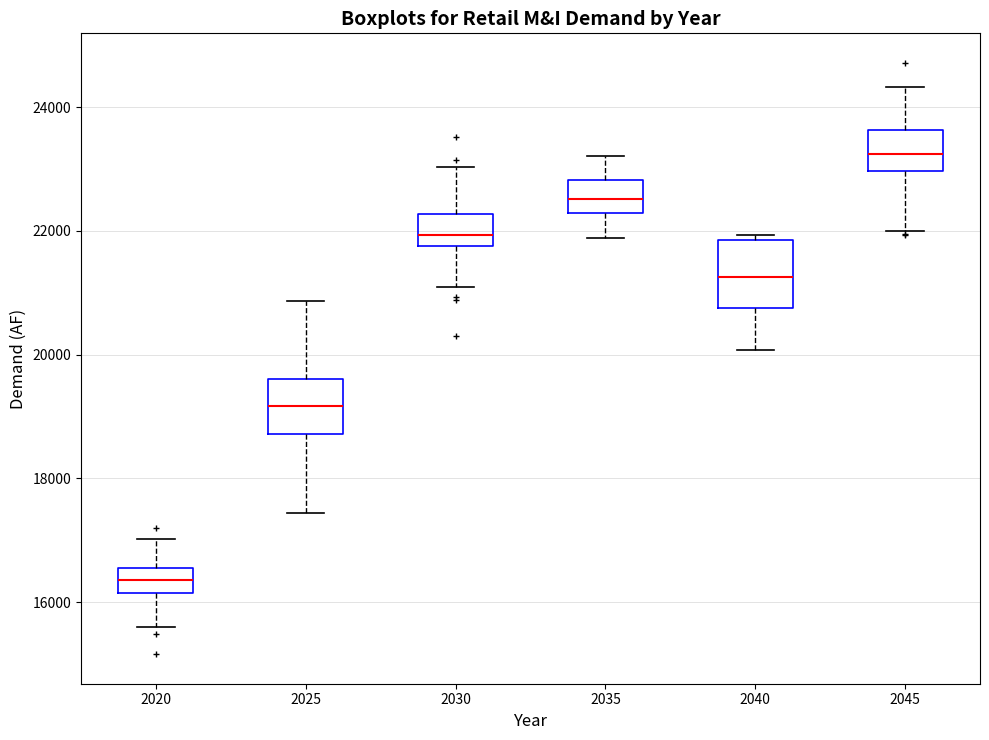

Reading left to right, read every box against the y-axis: the position of its median line, the range the box covers, and the ends of its whiskers. The values are not printed on the chart, so give them approximately, as read against the axis.

2020: median 16400, box 16200 to 16600, whiskers 15600 to 17000
2025: median 19200, box 18800 to 19600, whiskers 17400 to 20800
2030: median 22000, box 21800 to 22200, whiskers 21000 to 23000
2035: median 22600, box 22200 to 22800, whiskers 21800 to 23200
2040: median 21200, box 20800 to 21800, whiskers 20000 to 22000
2045: median 23200, box 23000 to 23600, whiskers 22000 to 24400